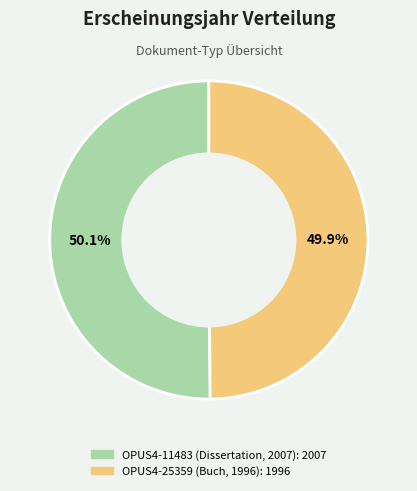

How much of the chart is everything except OPUS4-11483 (Dissertation, 2007)?

49.9%